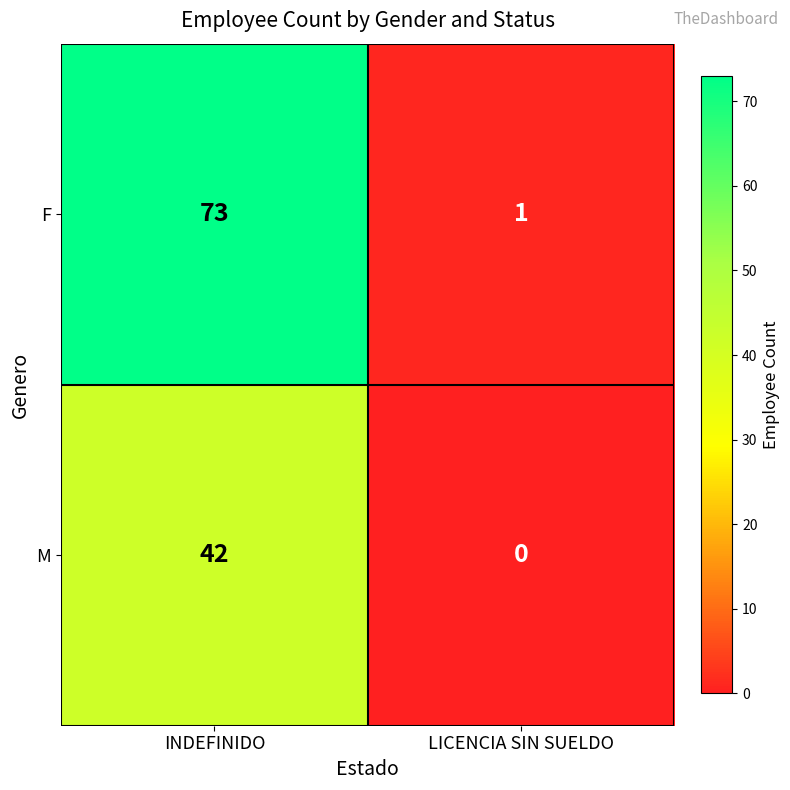

What is the total value across all series at LICENCIA SIN SUELDO?

1